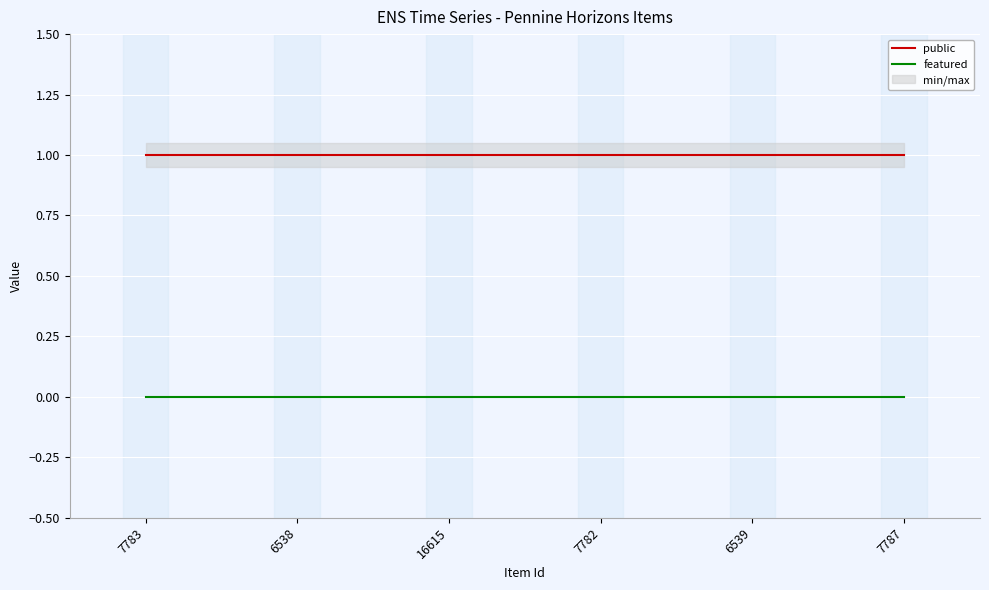

Is the value of public at 16615 greater than the value of featured at 6538?

Yes